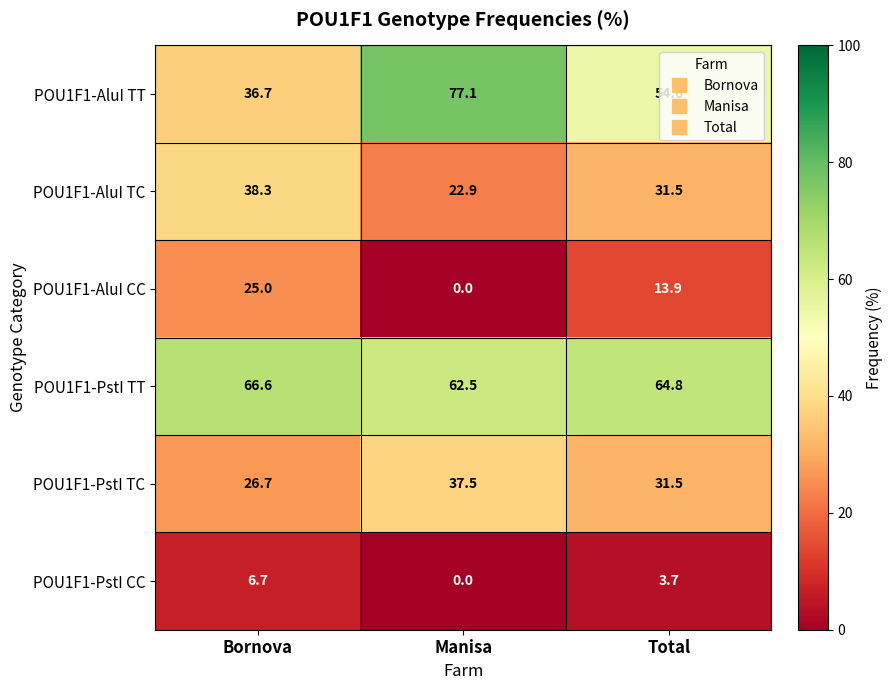

Rank the categories by POU1F1-PstI TC value from highest to lowest.

Manisa, Total, Bornova